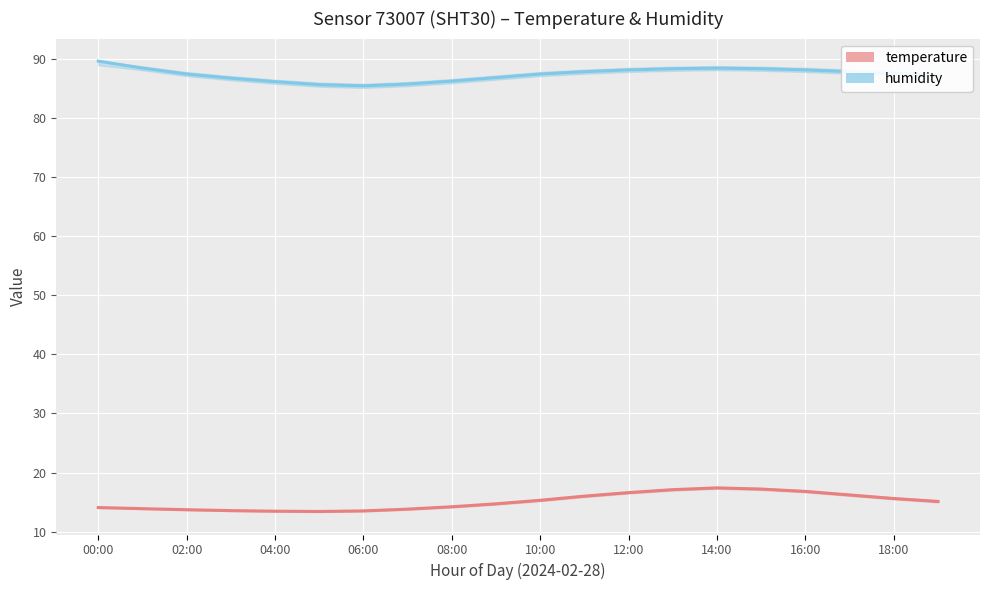

How many distinct data groups are displayed?

2